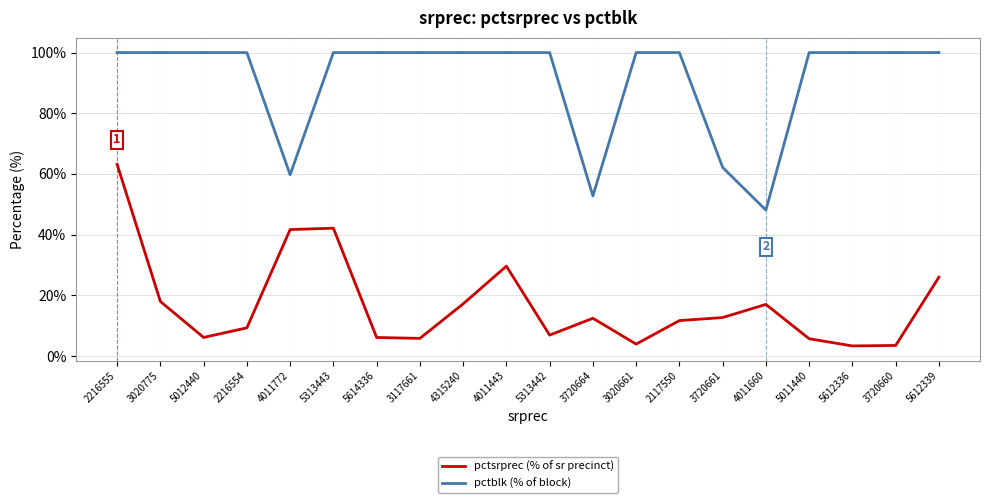

What are all the series names shown in the legend?

pctsrprec (% of sr precinct), pctblk (% of block)